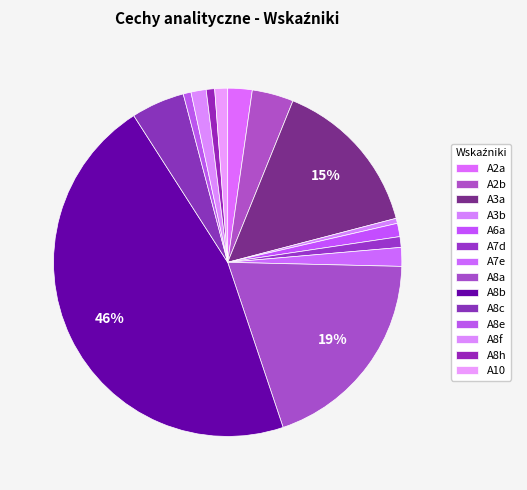

How many slices are in this pie chart?

14